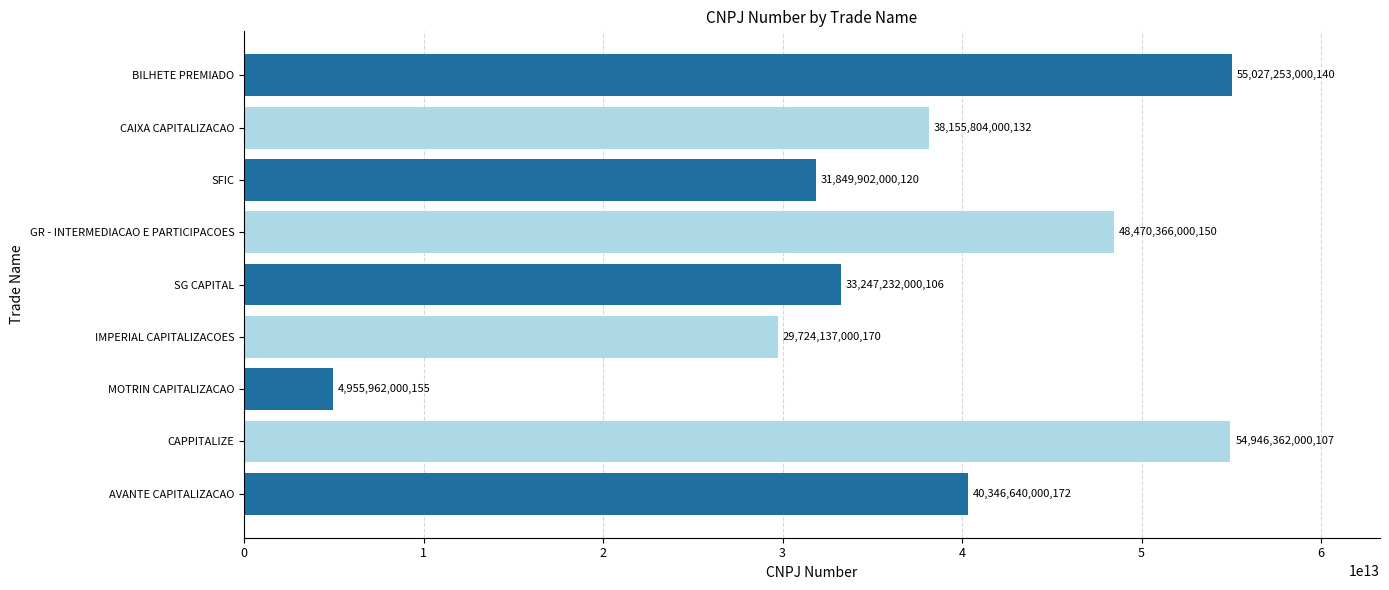

Which category has the lowest value across all series?

MOTRIN CAPITALIZACAO